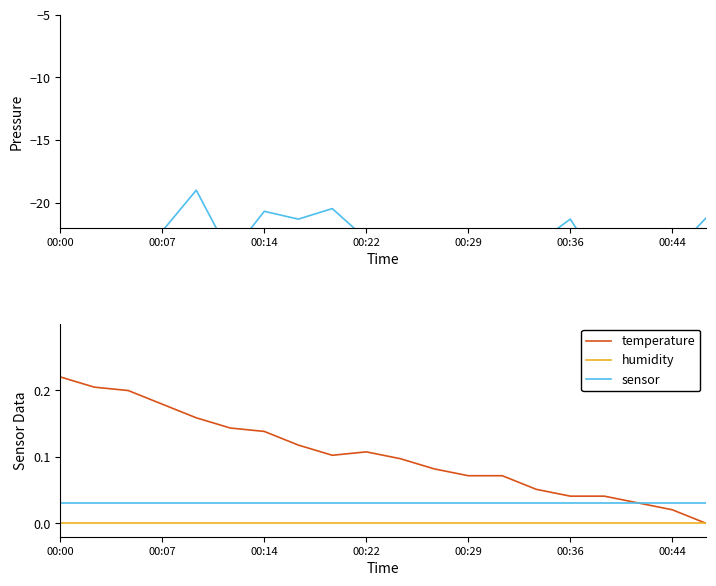

Reading left to right, transcribe all the data shown in this chart.

pressure: -25.5	-24.7	-23.7	-22.3	-19.0	-24.2	-20.7	-21.3	-20.5	-22.9	-25.1	-23.9	-25.1	-29.0	-23.3	-21.3	-25.5	-25.0	-24.0	-21.2
temperature: 0.2	0.2	0.2	0.2	0.2	0.1	0.1	0.1	0.1	0.1	0.1	0.1	0.1	0.1	0.1	0.0	0.0	0.0	0.0	0.0
humidity: 0.0	0.0	0.0	0.0	0.0	0.0	0.0	0.0	0.0	0.0	0.0	0.0	0.0	0.0	0.0	0.0	0.0	0.0	0.0	0.0
sensor: 0.0	0.0	0.0	0.0	0.0	0.0	0.0	0.0	0.0	0.0	0.0	0.0	0.0	0.0	0.0	0.0	0.0	0.0	0.0	0.0